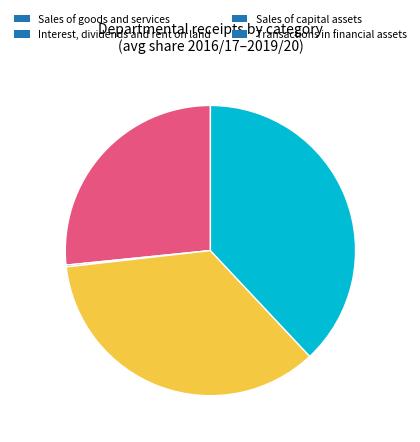

The Sales of goods and services slice represents 27% of the pie. True or false?

True